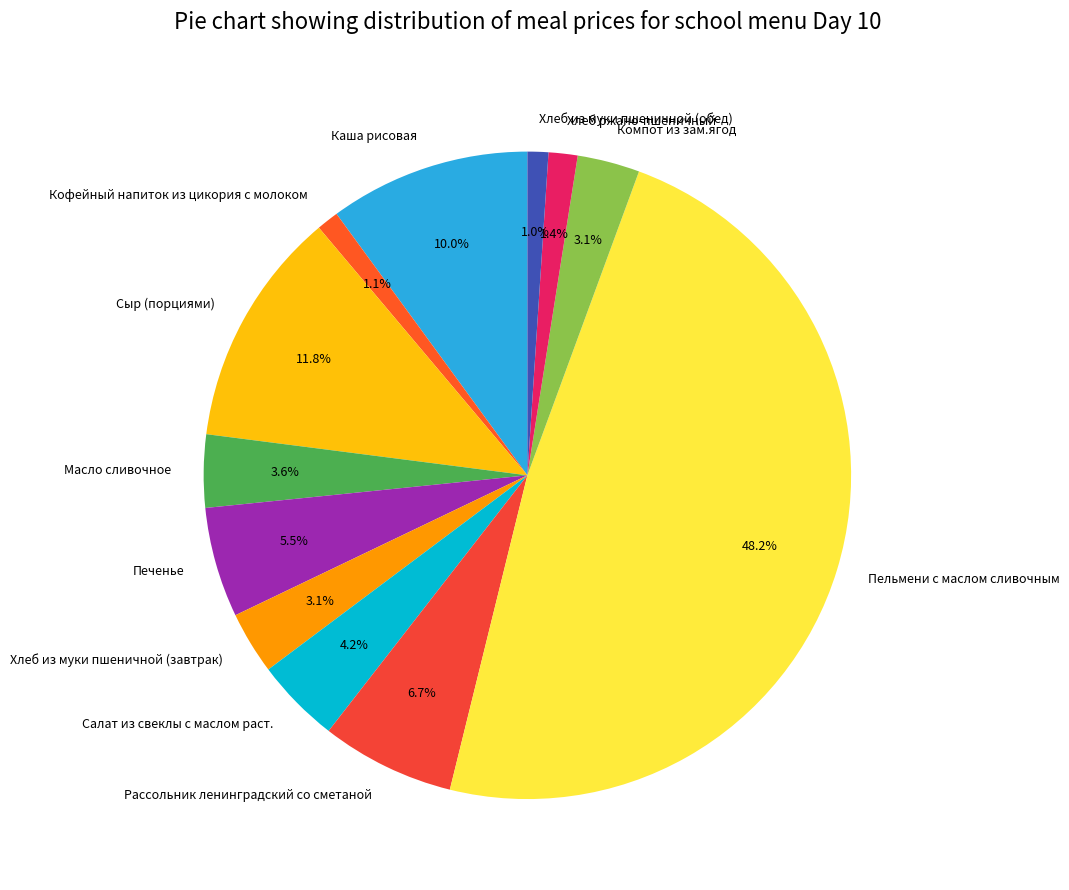

Which category has the biggest portion of the pie?

Пельмени с маслом сливочным